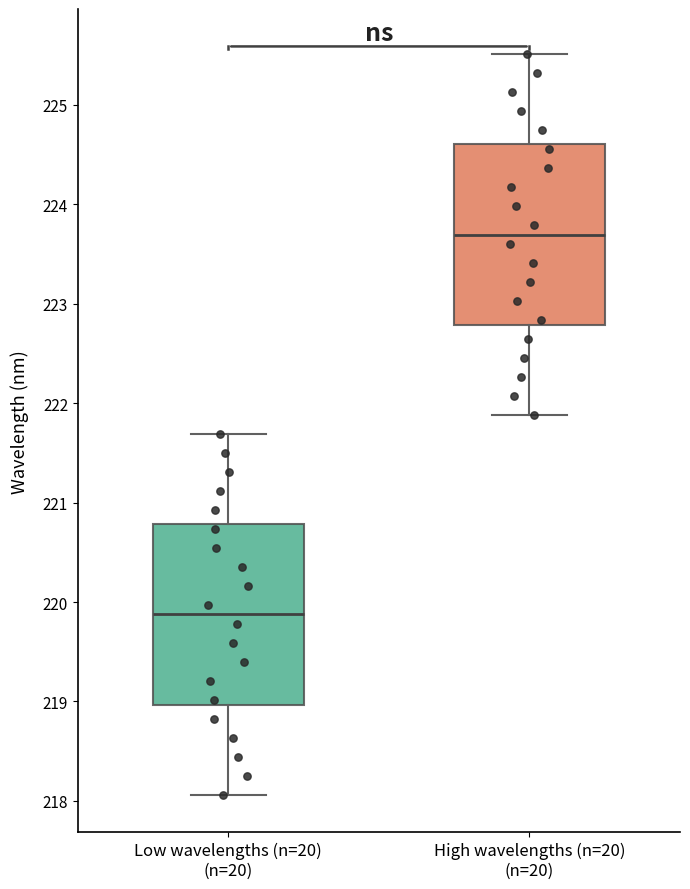

Reading left to right, read every box against the y-axis: the position of its median line, the range the box covers, and the ends of its whiskers. The values are not printed on the chart, so give them approximately, as read against the axis.

Low wavelengths (n=20) (n=20): median 219.9, box 219.0 to 220.8, whiskers 218.1 to 221.7
High wavelengths (n=20) (n=20): median 223.7, box 222.8 to 224.6, whiskers 221.9 to 225.5